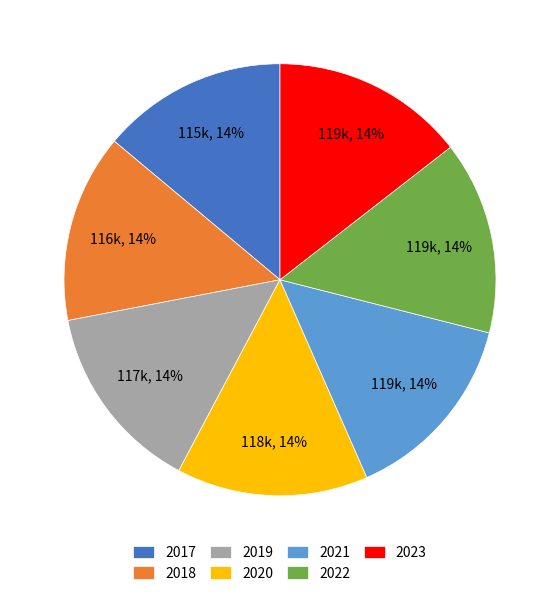

Does any single category account for the majority?

No